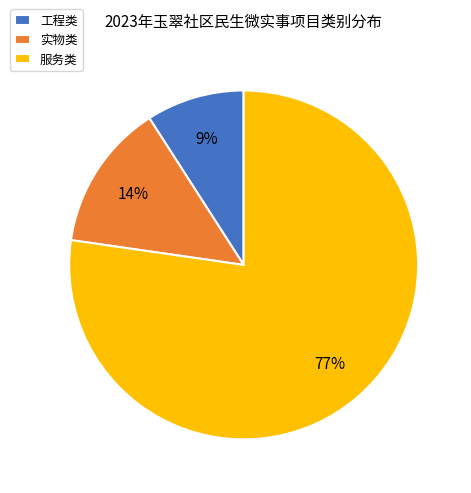

Which category has the biggest portion of the pie?

服务类